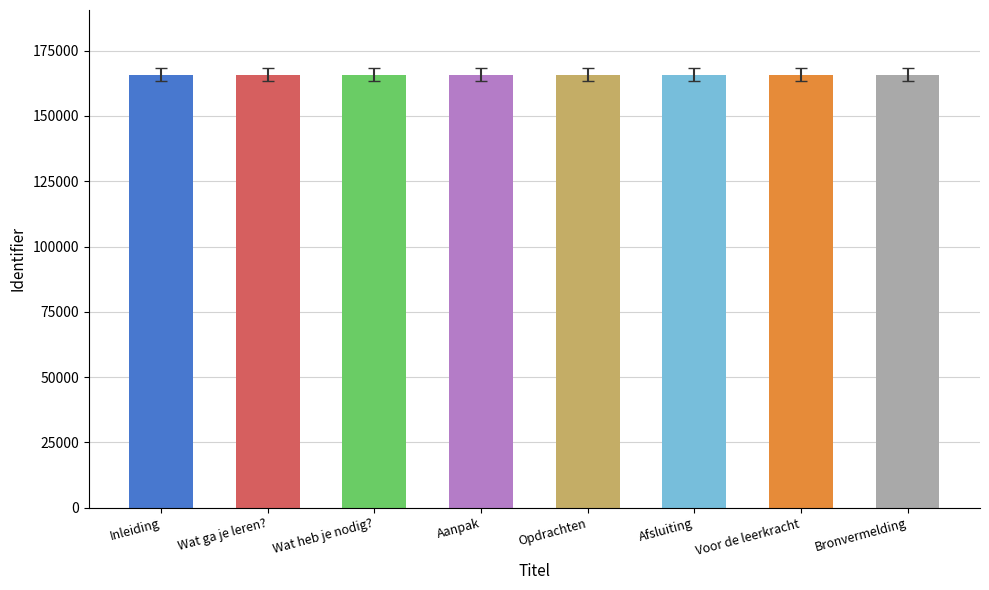

What is the difference between the values at Opdrachten and Wat ga je leren??

6